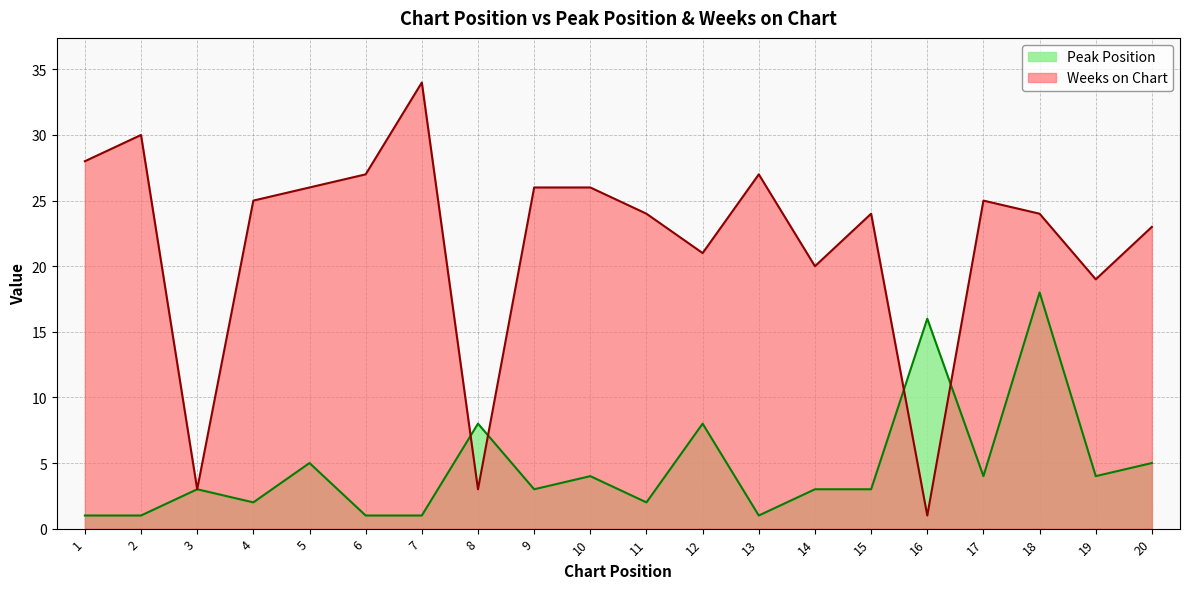

How many distinct data groups are displayed?

2